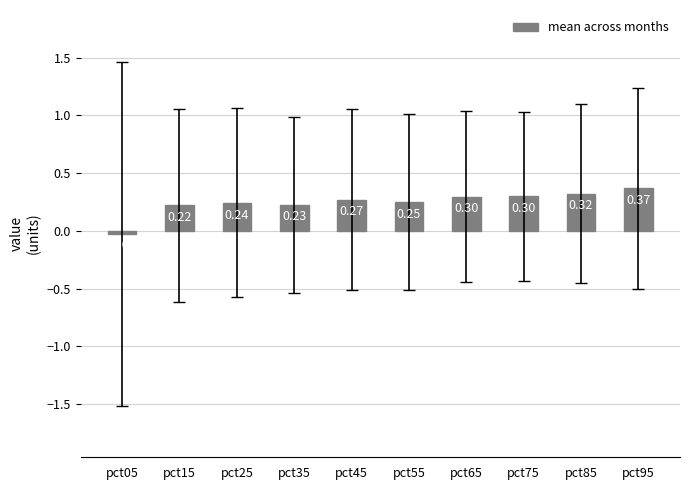

What is the difference between the values at pct55 and pct85?

0.1